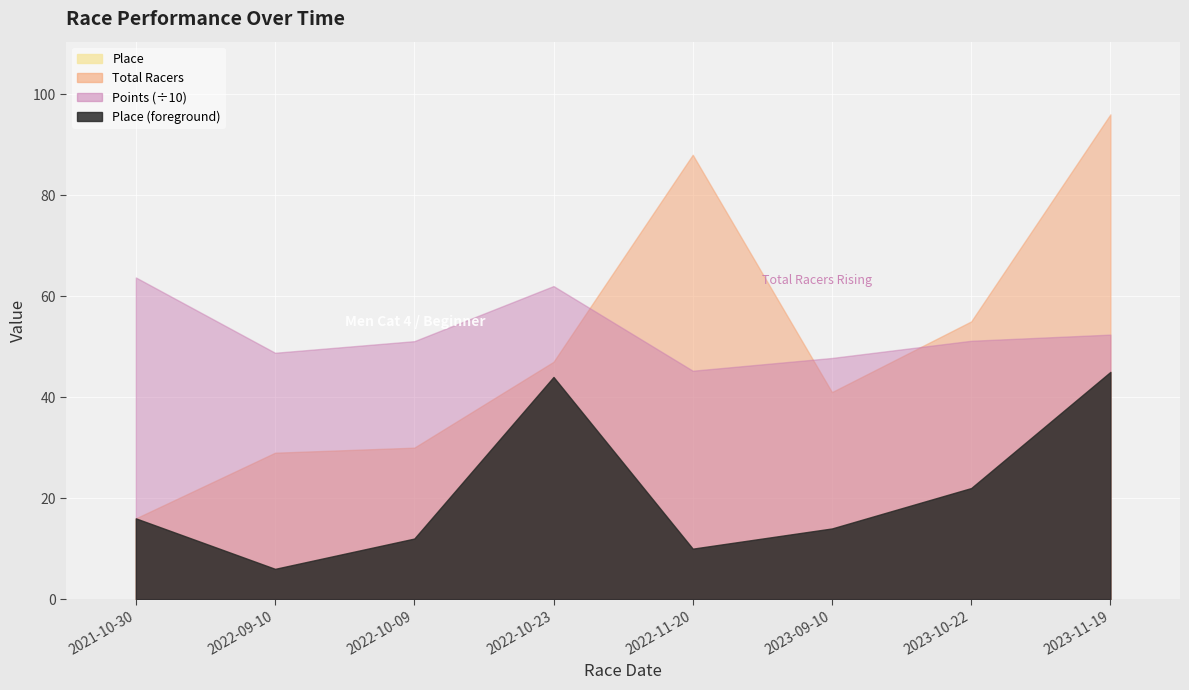

Rank the categories by Total Racers value from highest to lowest.

2023-11-19, 2022-11-20, 2023-10-22, 2022-10-23, 2023-09-10, 2022-10-09, 2022-09-10, 2021-10-30